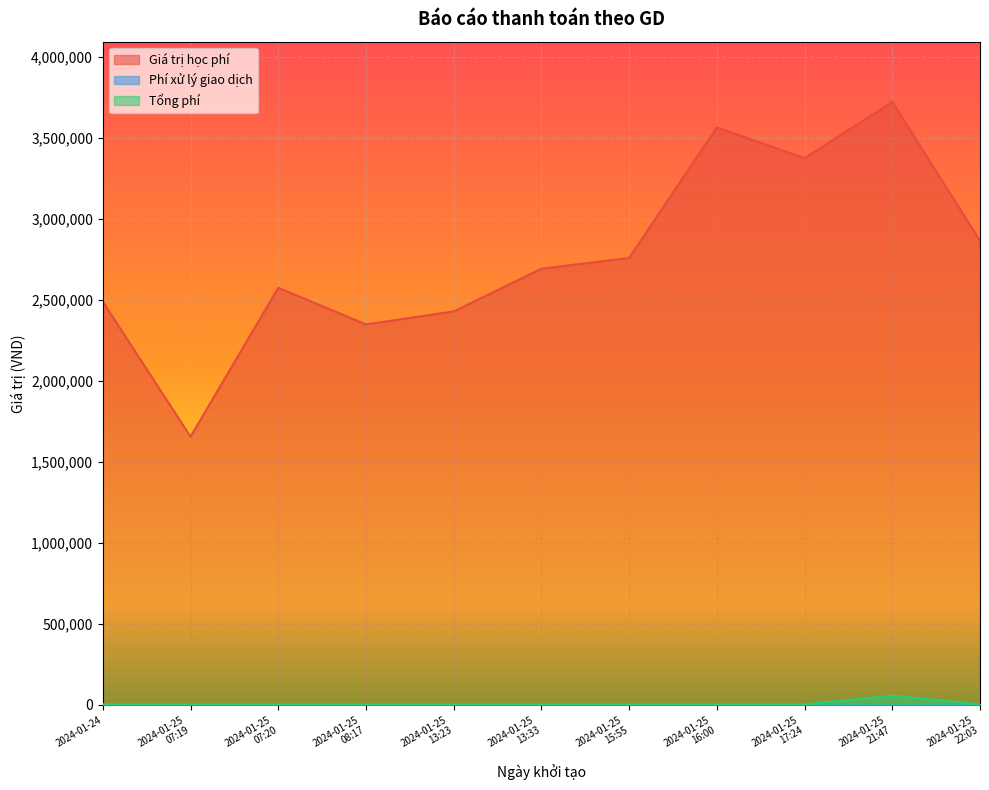

What are all the series names shown in the legend?

Giá trị học phí, Phí xử lý giao dịch, Tổng phí